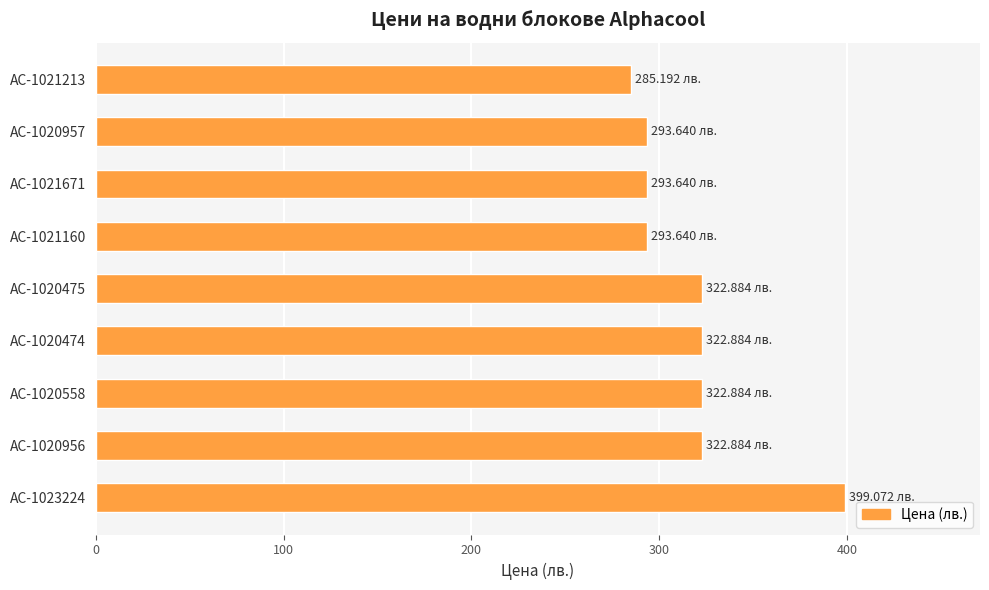

What is the difference between the maximum and minimum values?

113.9